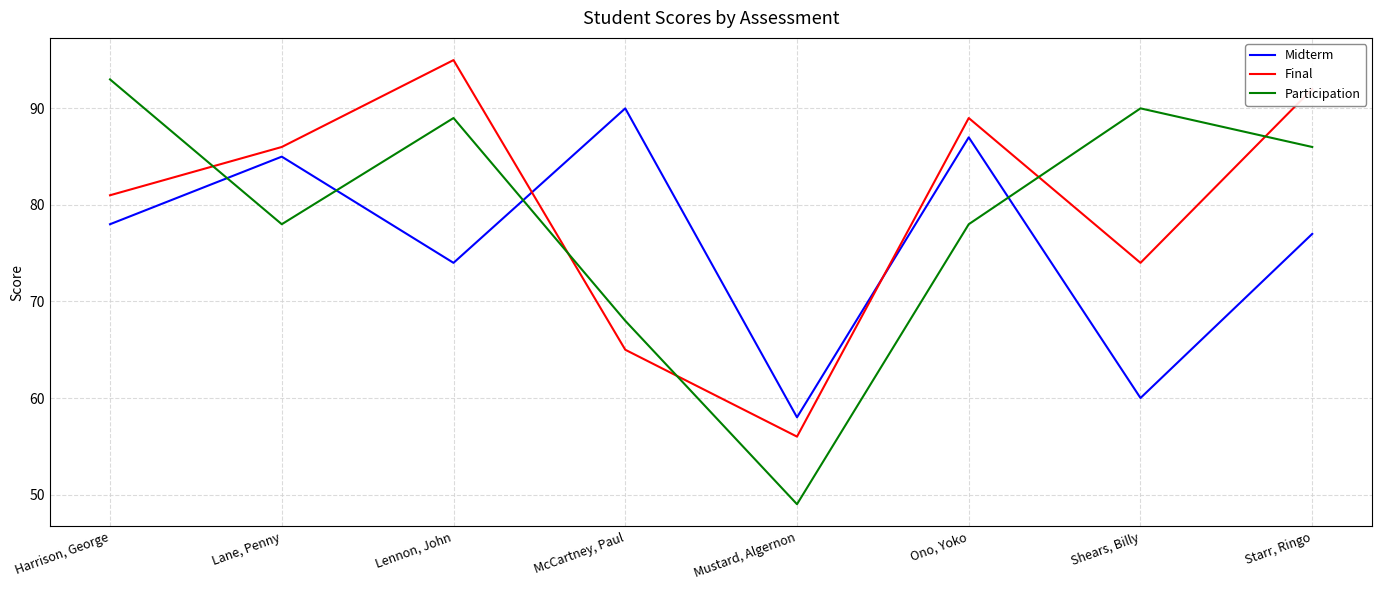

List the series in order of their peak value, highest first.

Final, Participation, Midterm